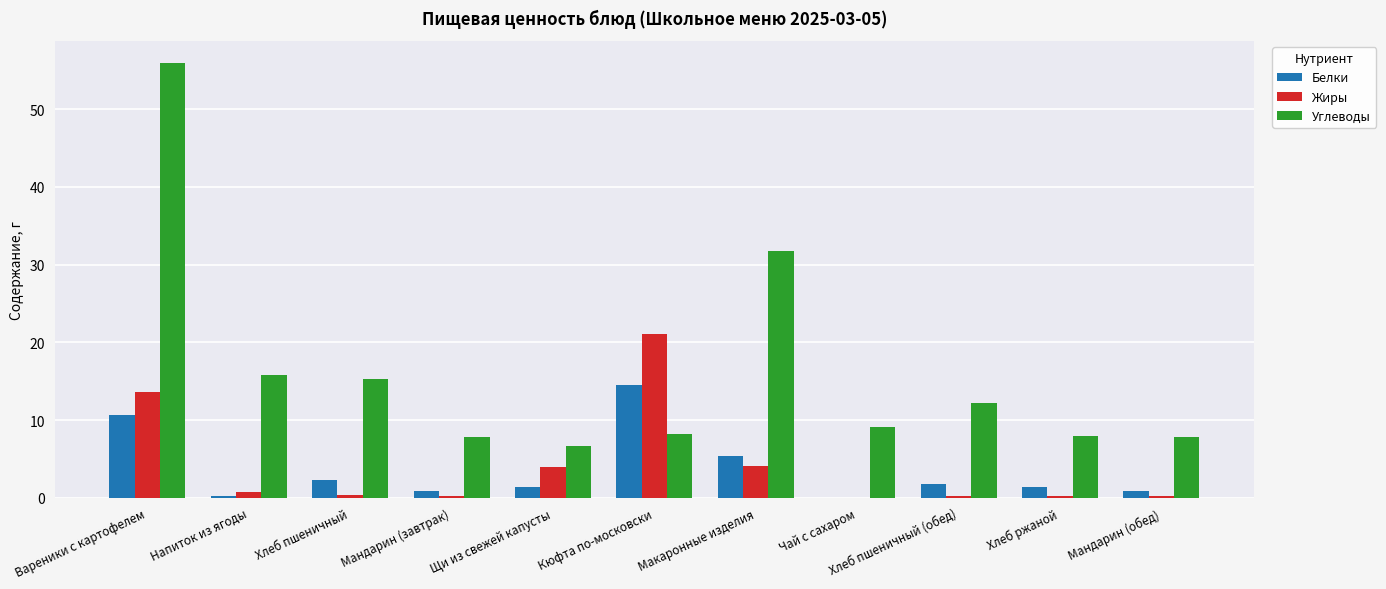

Which series has the largest range (max minus min)?

Углеводы